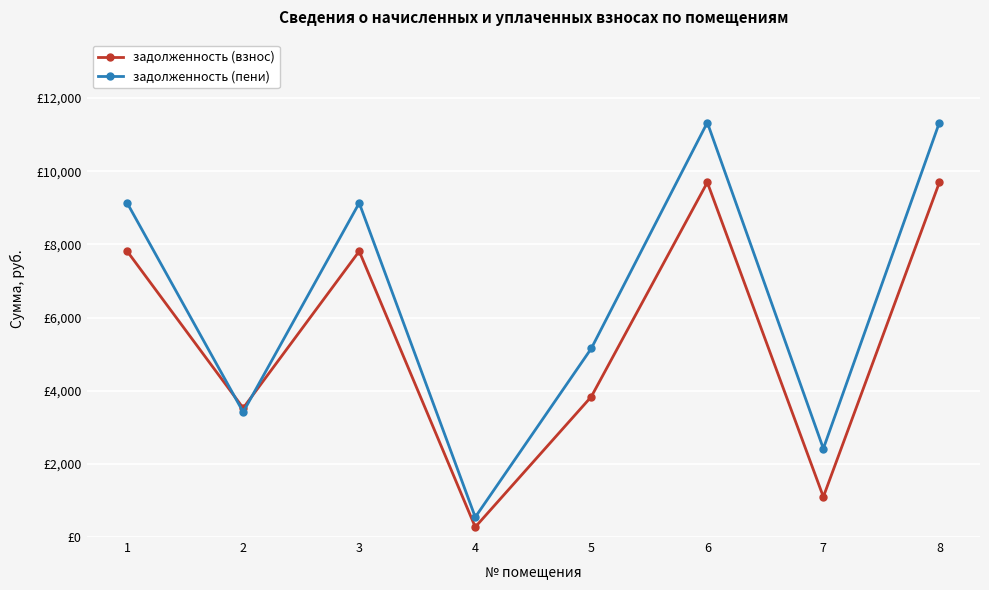

What are all the series names shown in the legend?

задолженность (взнос), задолженность (пени)